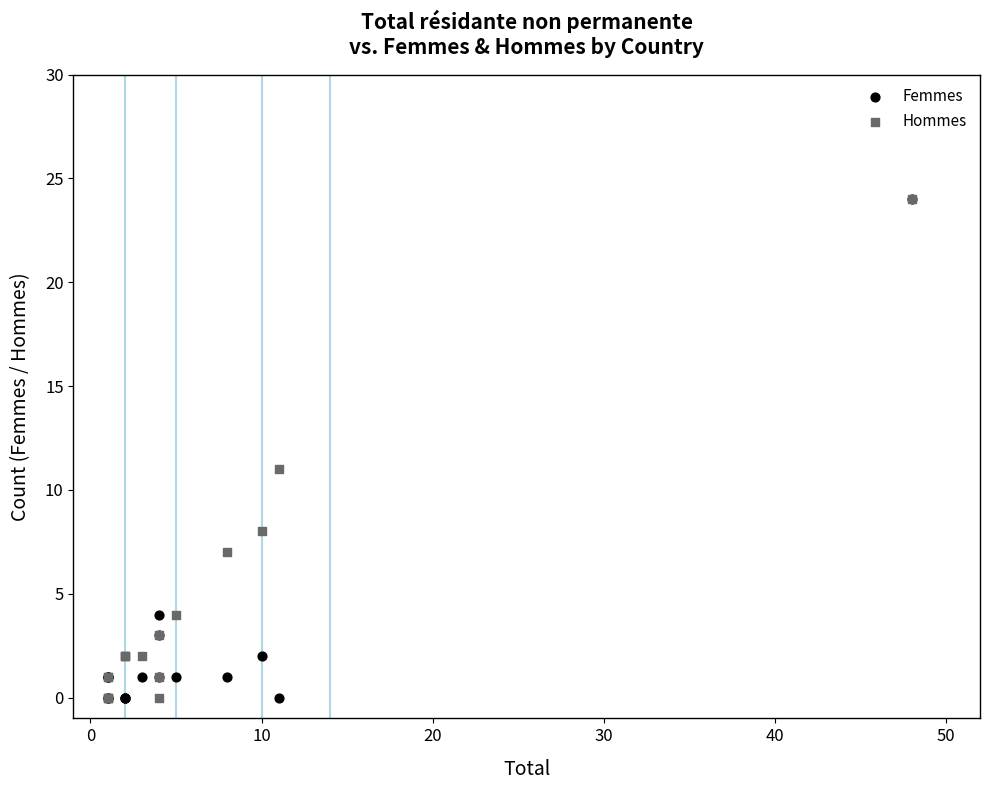

In the Hommes series, what Y value is closest to 12?

11